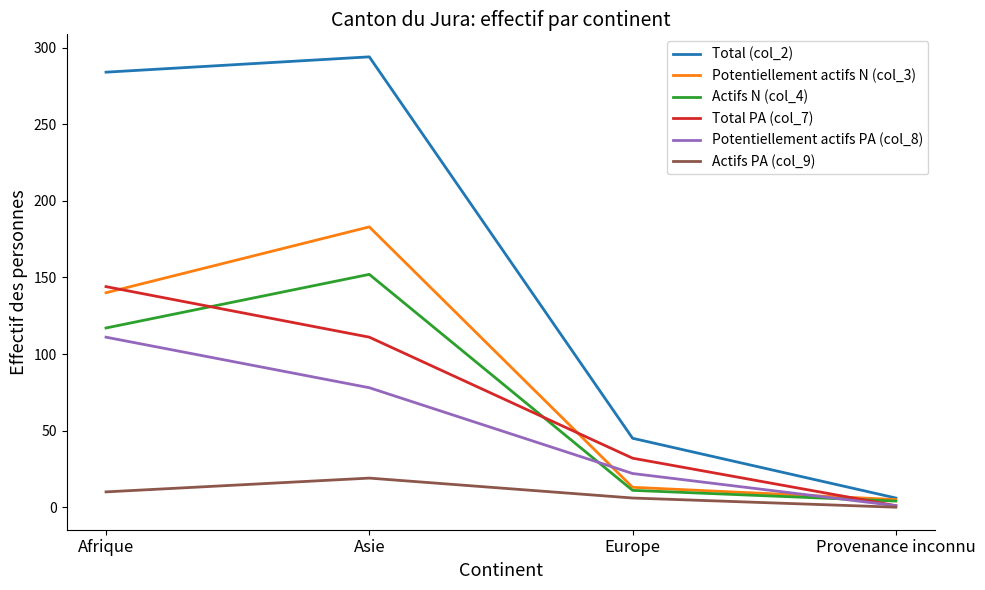

Reading left to right, extract all data points from this chart.

Total (col_2): Afrique=284	Asie=294	Europe=45	Provenance inconnu=6
Potentiellement actifs N (col_3): Afrique=140	Asie=183	Europe=13	Provenance inconnu=5
Actifs N (col_4): Afrique=117	Asie=152	Europe=11	Provenance inconnu=4
Total PA (col_7): Afrique=144	Asie=111	Europe=32	Provenance inconnu=1
Potentiellement actifs PA (col_8): Afrique=111	Asie=78	Europe=22	Provenance inconnu=1
Actifs PA (col_9): Afrique=10	Asie=19	Europe=6	Provenance inconnu=0